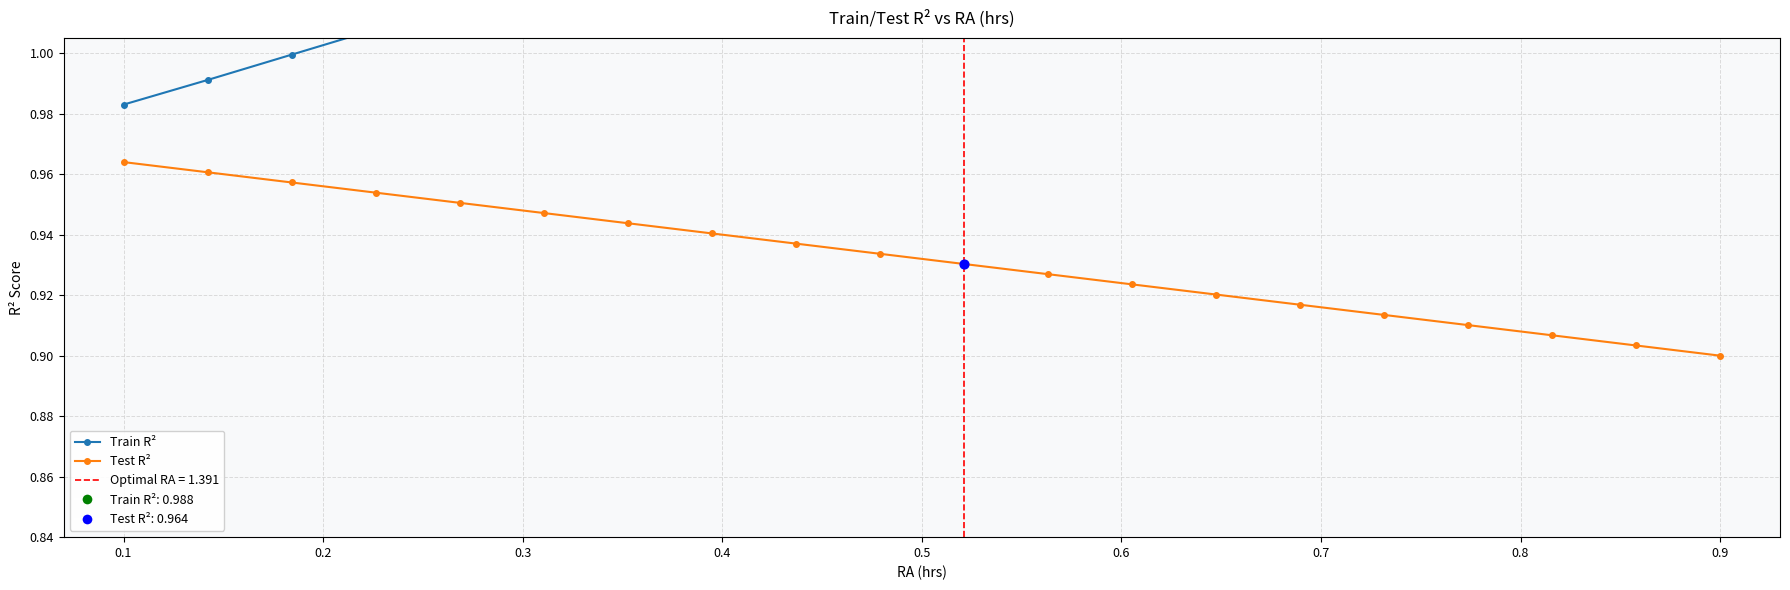

What are all the series names shown in the legend?

Train R², Test R²